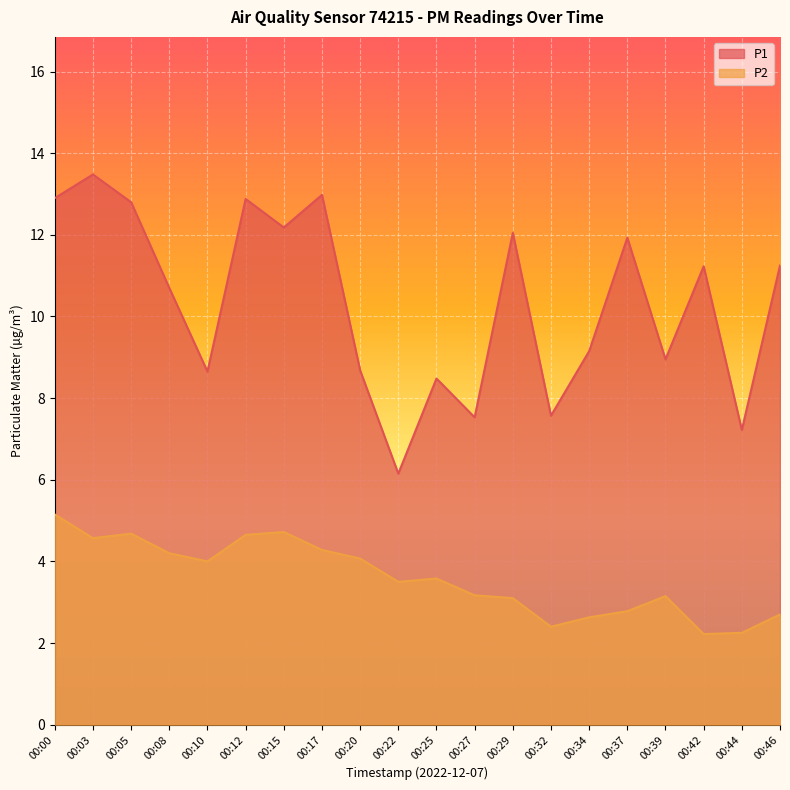

List the series in order of their peak value, lowest first.

P2, P1